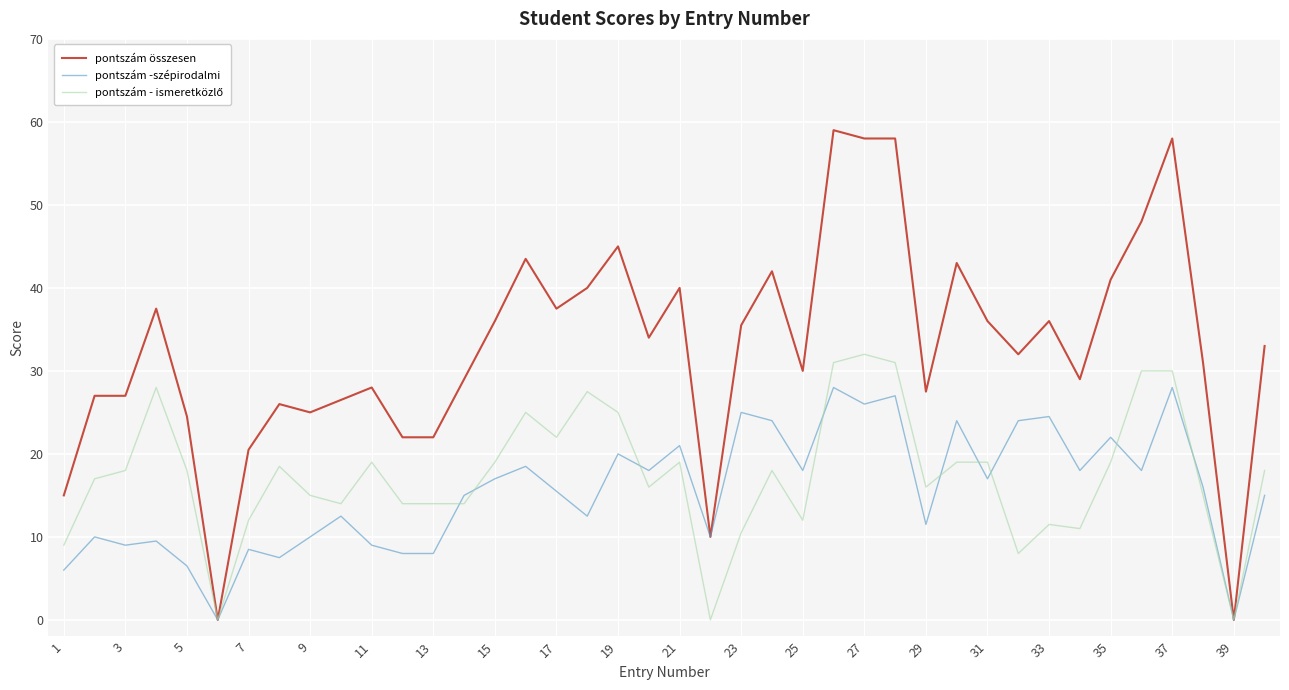

How many lines are shown in the chart?

3